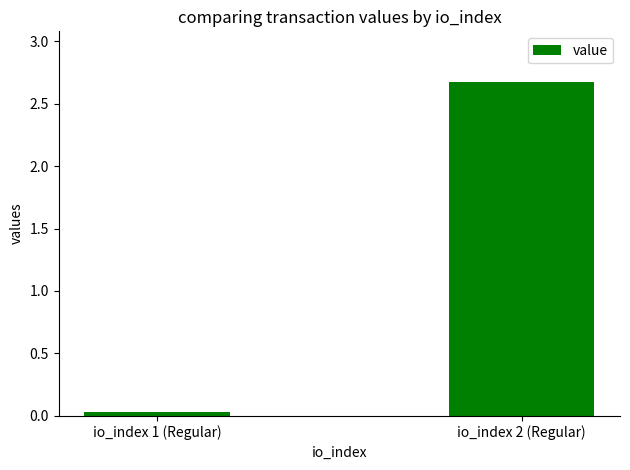

Which has a higher value, io_index 1 (Regular) or io_index 2 (Regular)?

io_index 2 (Regular)